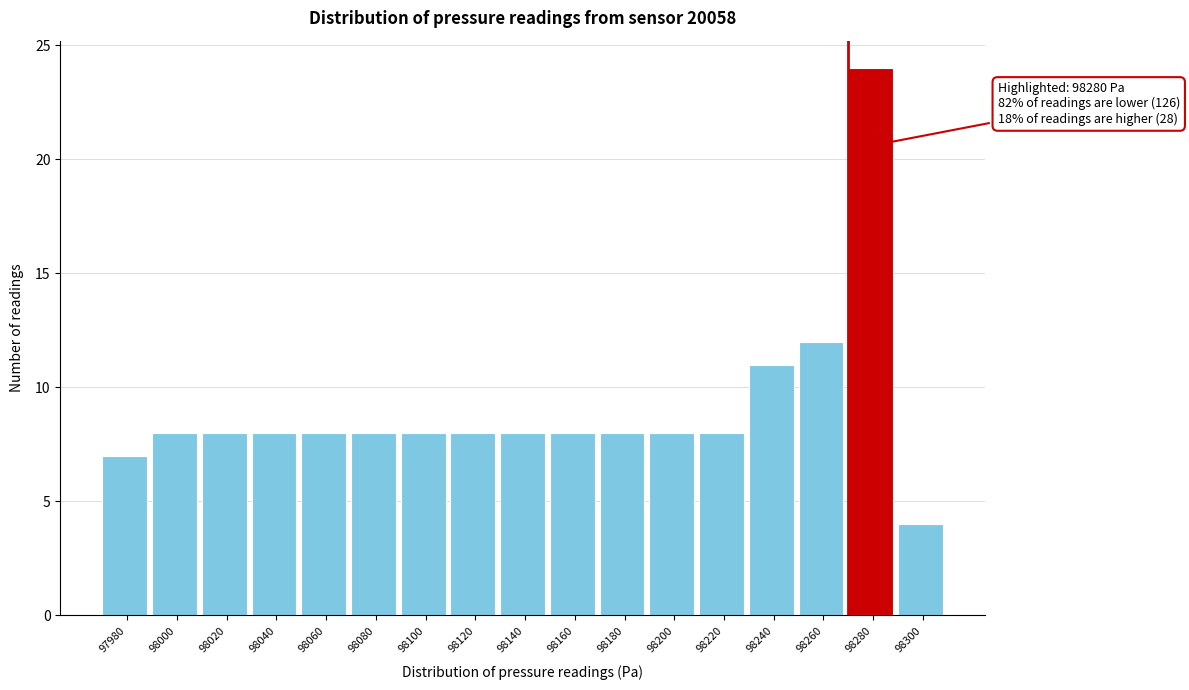

Reading left to right, list all the values displayed in this chart.

7	8	8	8	8	8	8	8	8	8	8	8	8	11	12	24	4